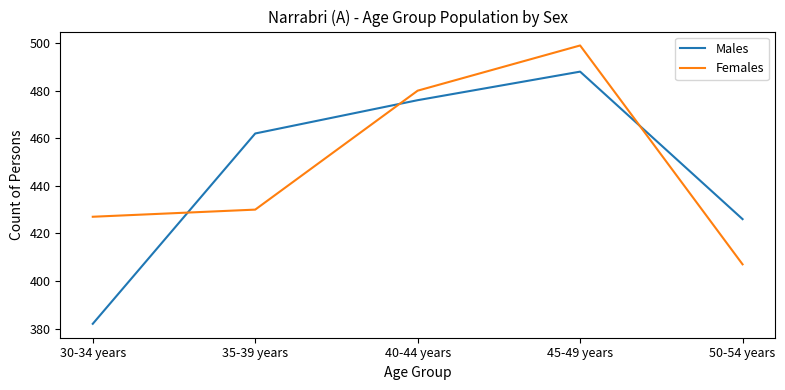

Which series has the widest spread of values?

Males